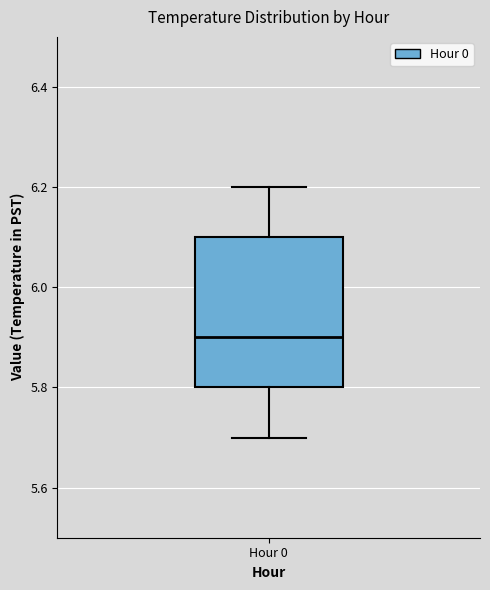

Where does the lower whisker of the box for Hour 0 end on the y-axis? The values are not printed on the chart, so give them approximately, as read against the axis.

5.7